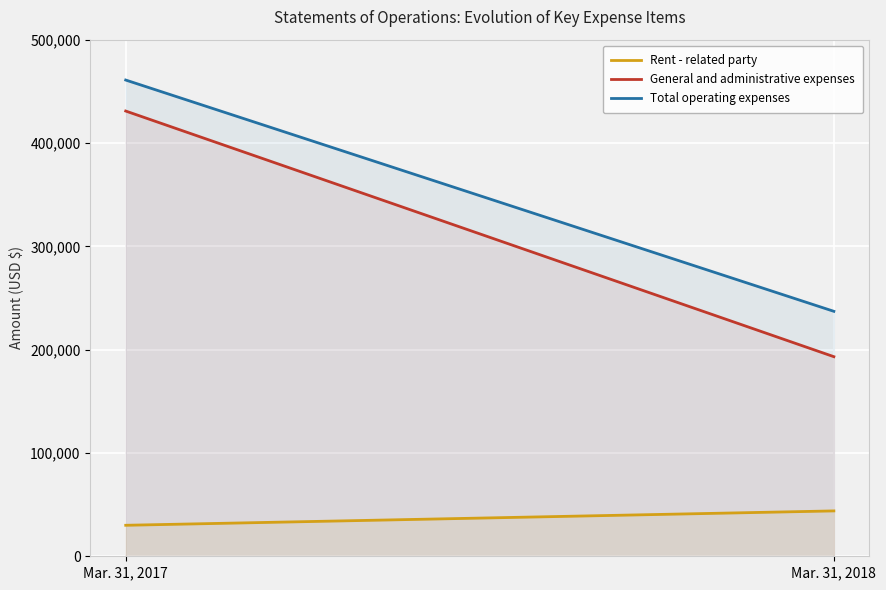

Which category has the highest value in the General and administrative expenses series?

Mar. 31, 2017